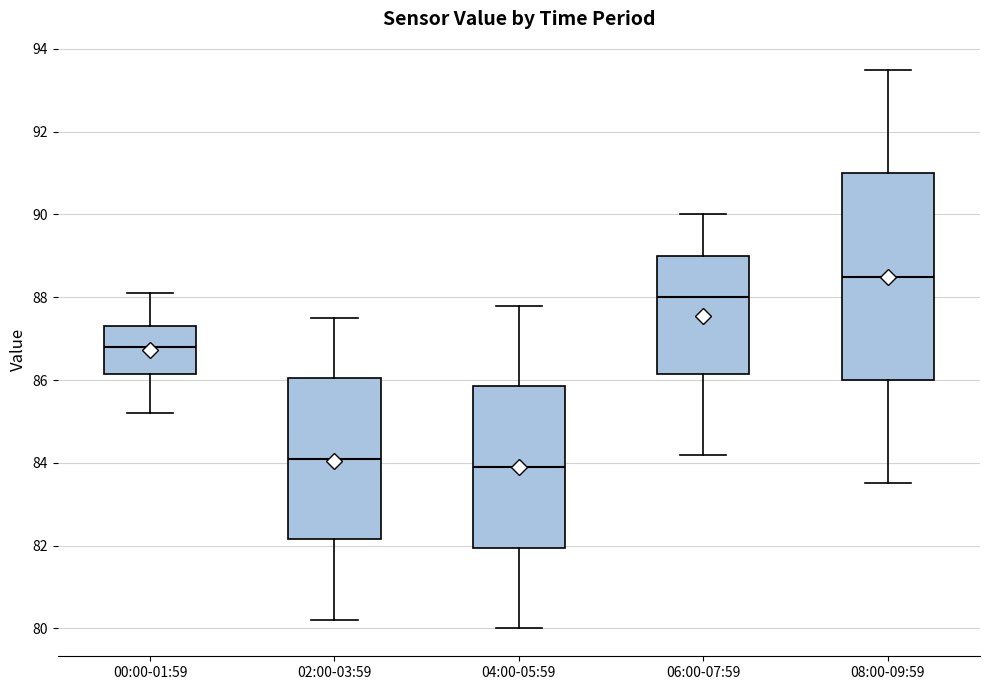

Reading left to right, read every box against the y-axis: the position of its median line, the range the box covers, and the ends of its whiskers. The values are not printed on the chart, so give them approximately, as read against the axis.

00:00-01:59: median 86.8, box 86.2 to 87.4, whiskers 85.2 to 88.2
02:00-03:59: median 84.2, box 82.2 to 86.0, whiskers 80.2 to 87.6
04:00-05:59: median 84.0, box 82.0 to 85.8, whiskers 80.0 to 87.8
06:00-07:59: median 88.0, box 86.2 to 89.0, whiskers 84.2 to 90.0
08:00-09:59: median 88.6, box 86.0 to 91.0, whiskers 83.6 to 93.6